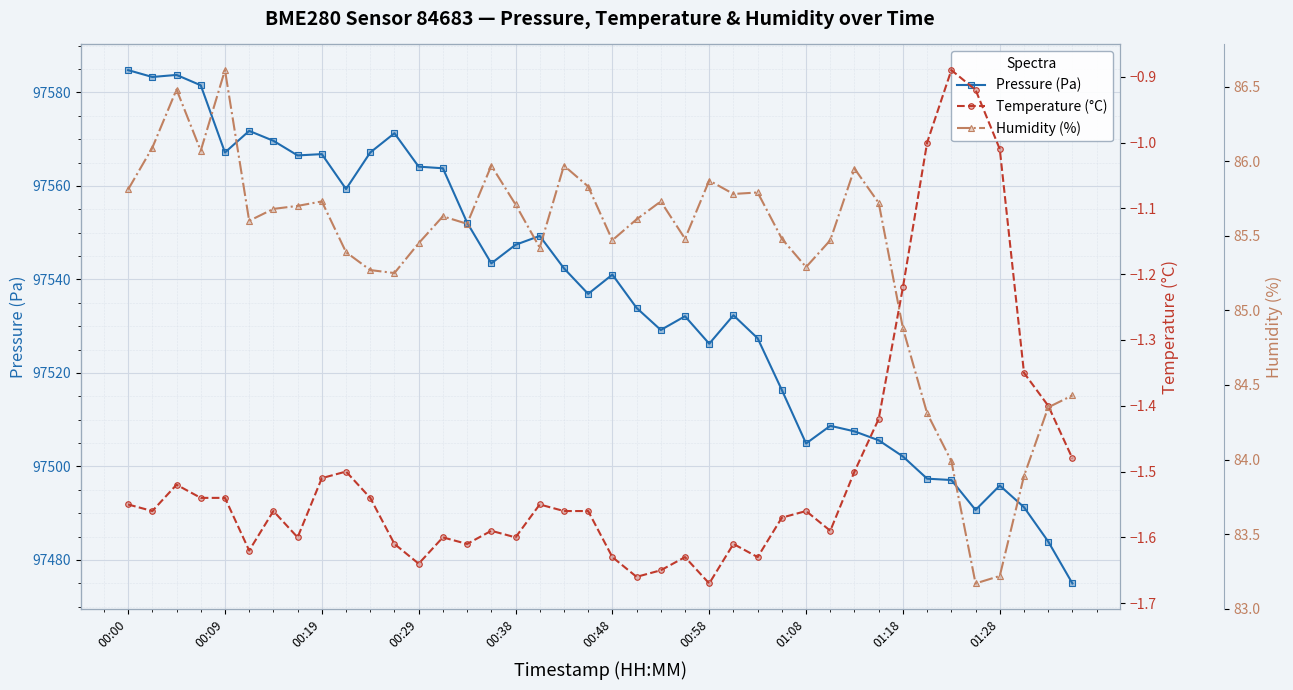

What is the smallest value displayed?

-1.7